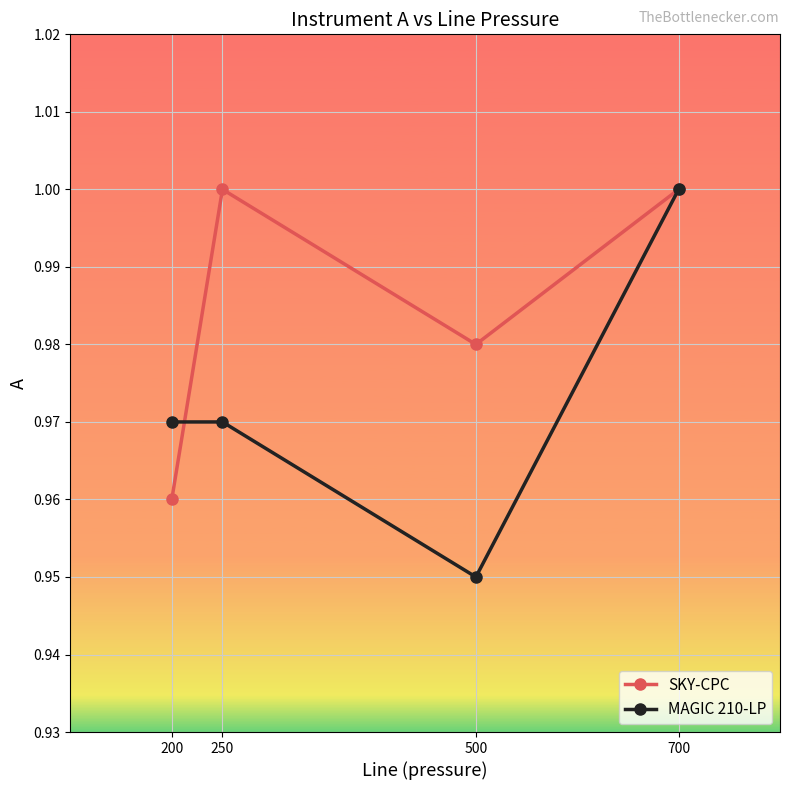

Does the chart have visible grid lines?

Yes